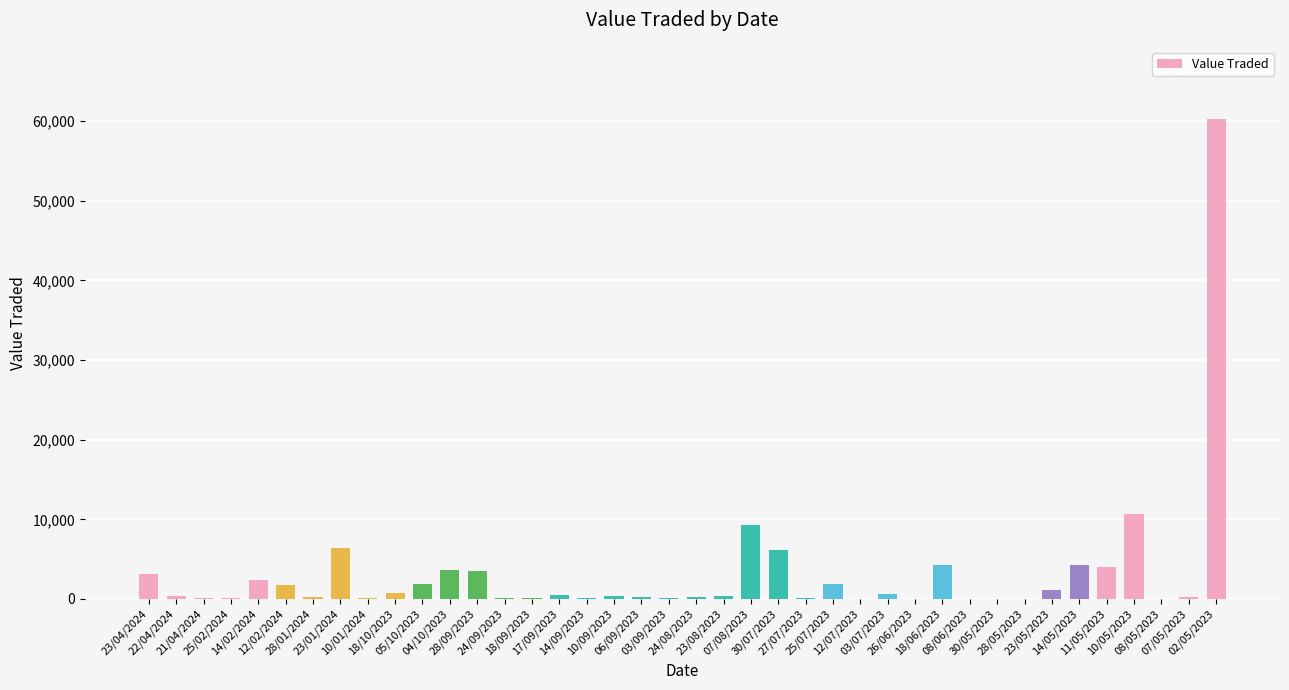

What is the sum of all values?

129562